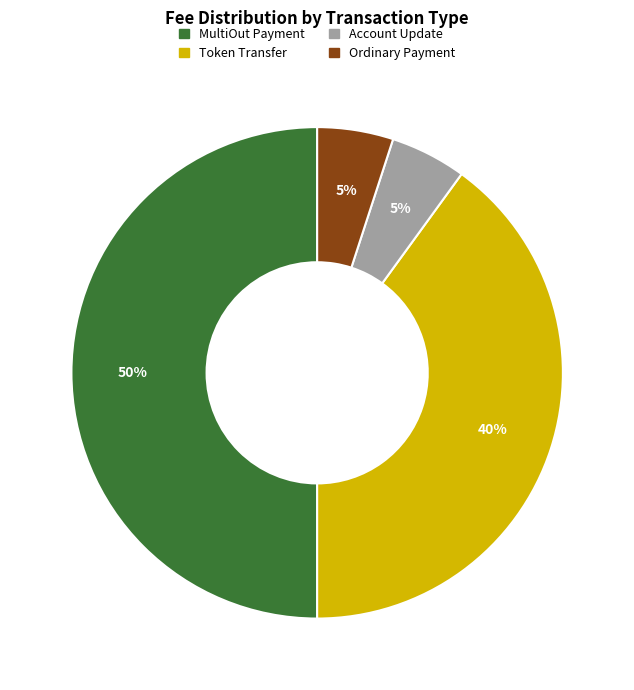

Which slice represents more than half of the pie?

MultiOut Payment